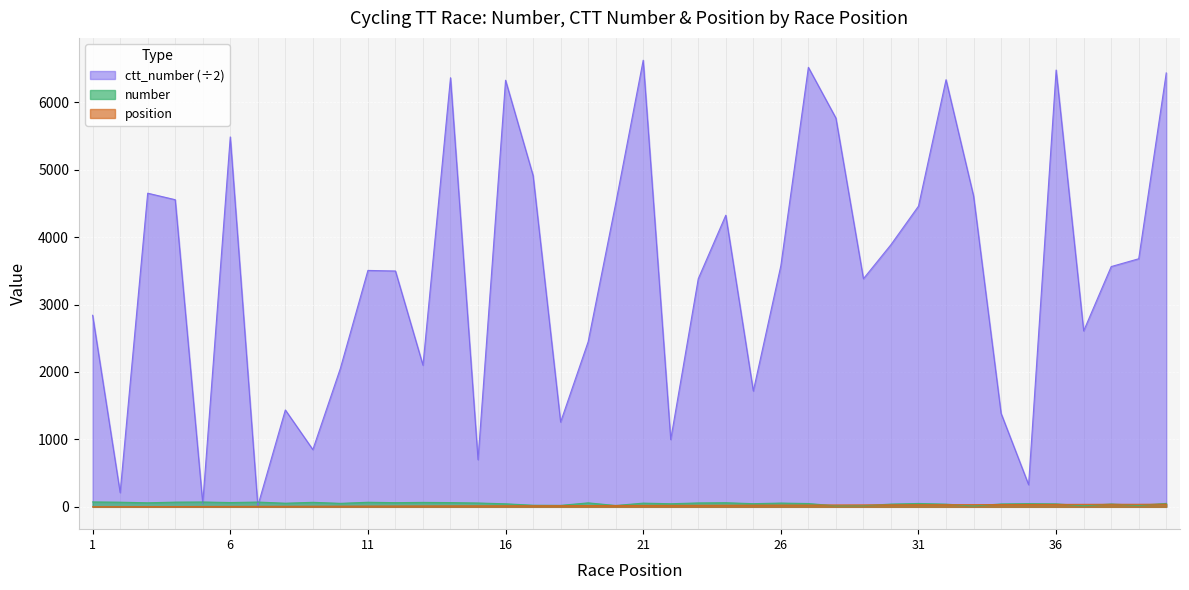

Does the chart display data point markers on the line(s)?

No